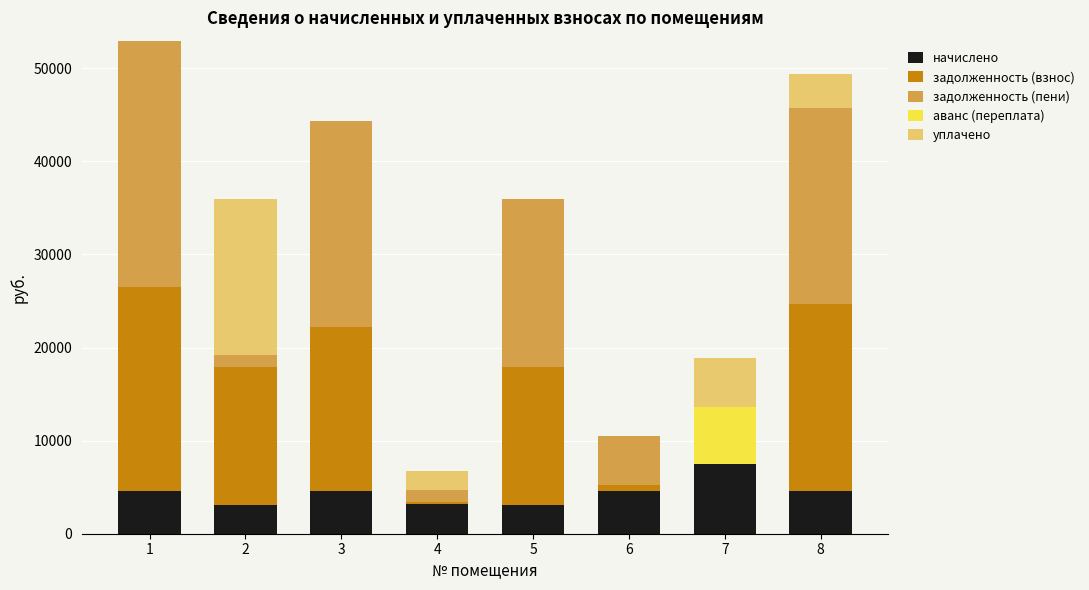

What is the maximum value for начислено?

7503.0